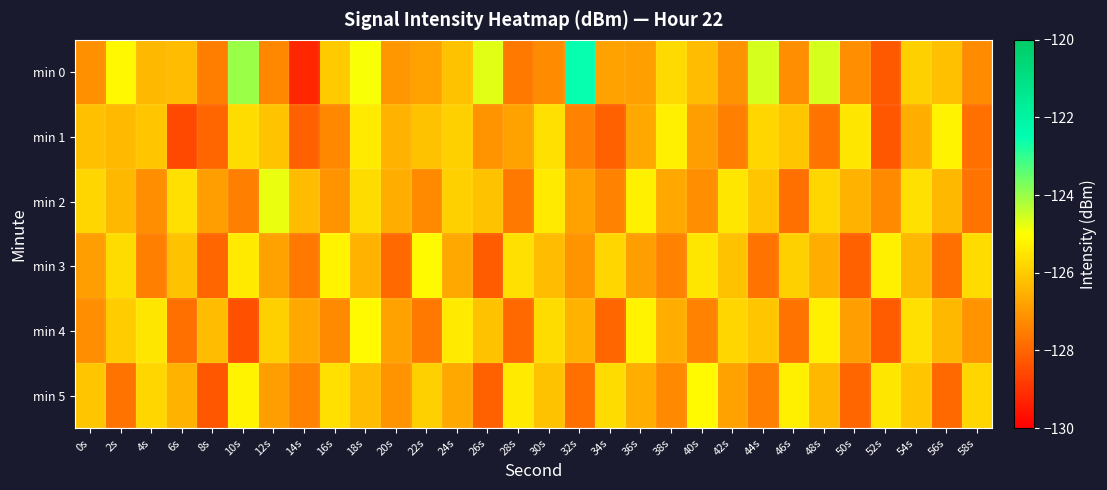

Which series has the largest range (max minus min)?

min 0